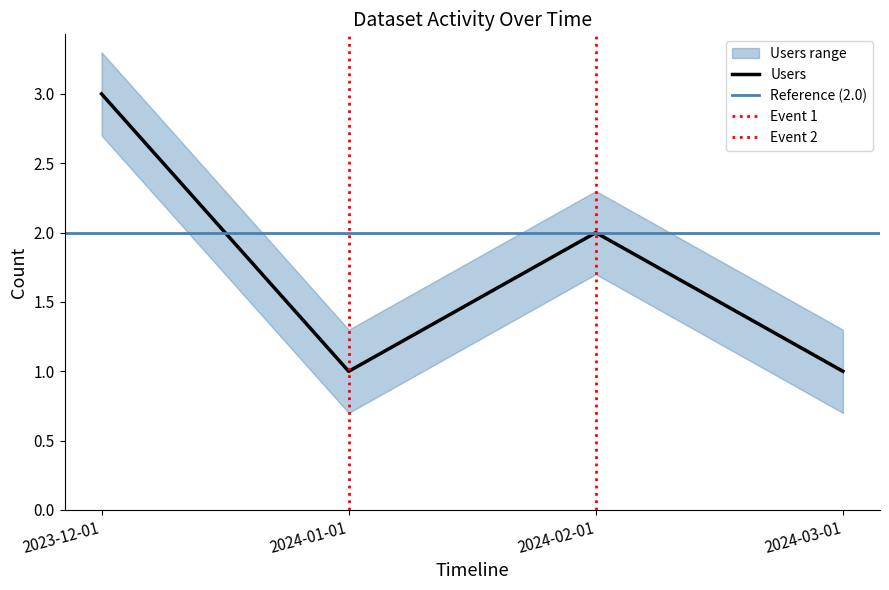

At which label does Users first exceed 2?

2023-12-01